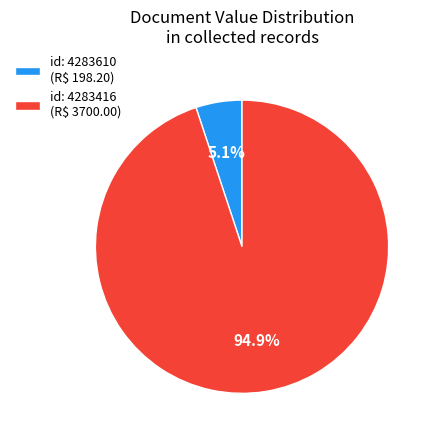

Which slice is the largest?

id: 4283416 (R$ 3700.00)